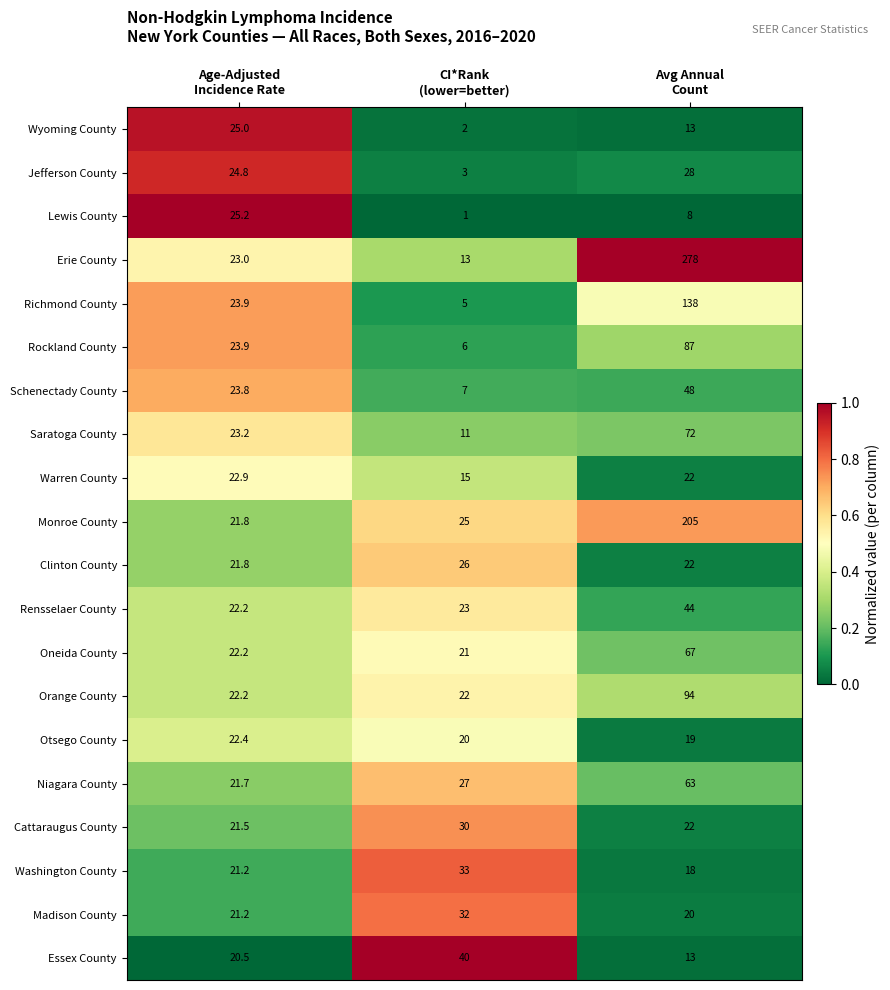

Which label corresponds to the smallest value in the chart?

CI*Rank
(lower=better)